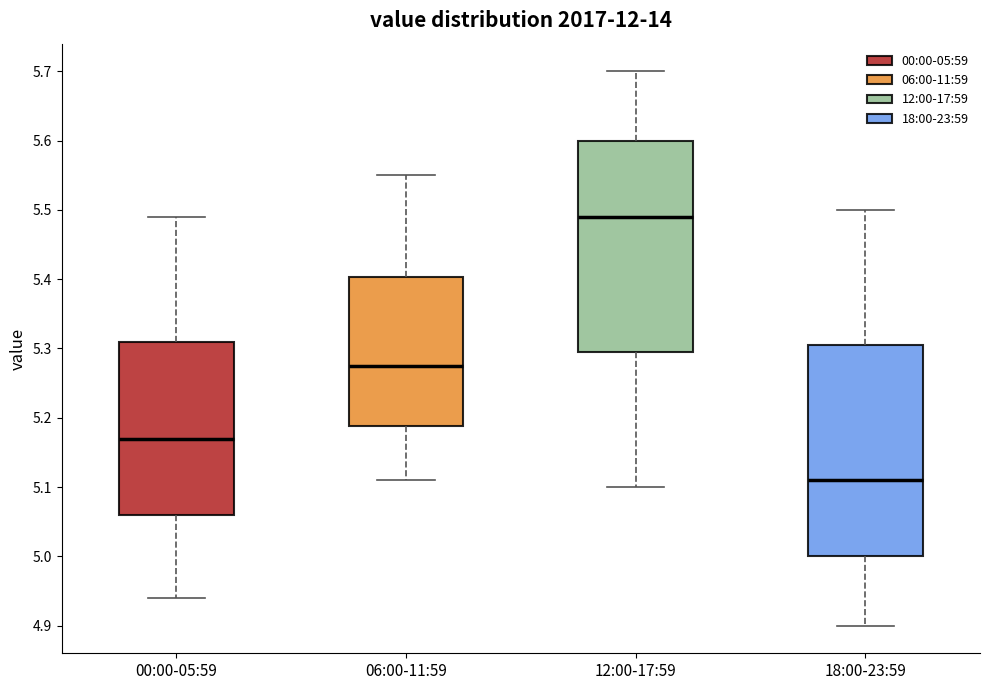

Which box's median line is the highest?

12:00-17:59